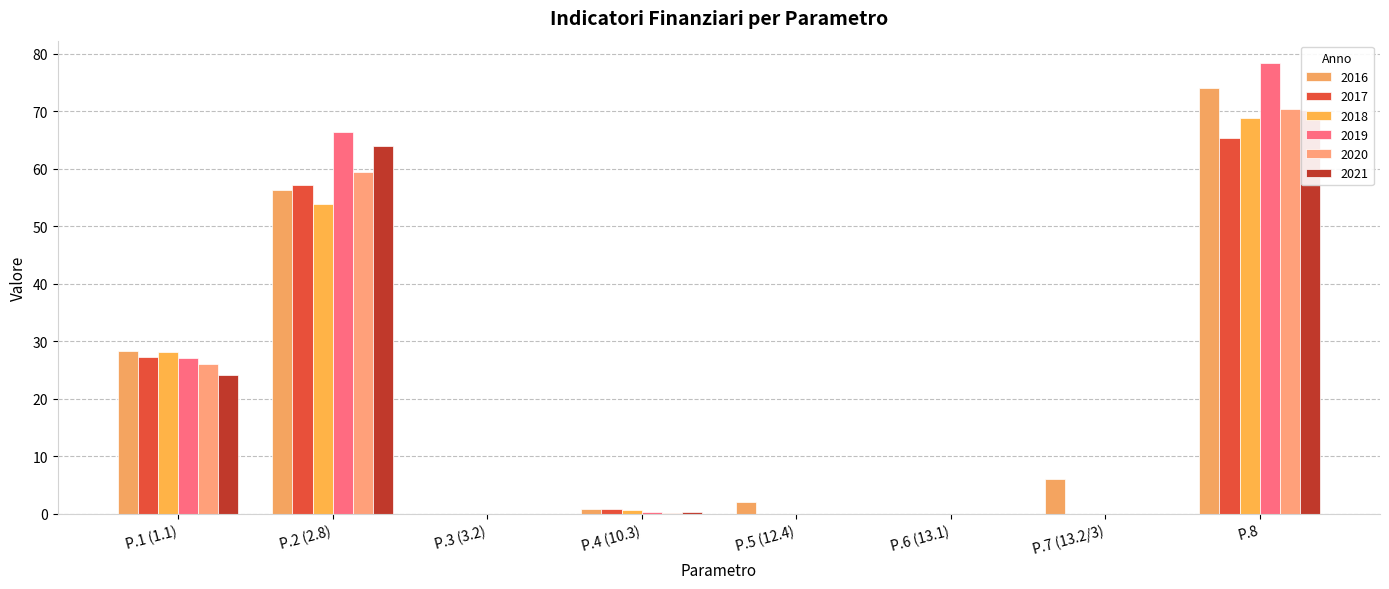

How many bars are there in each group?

6